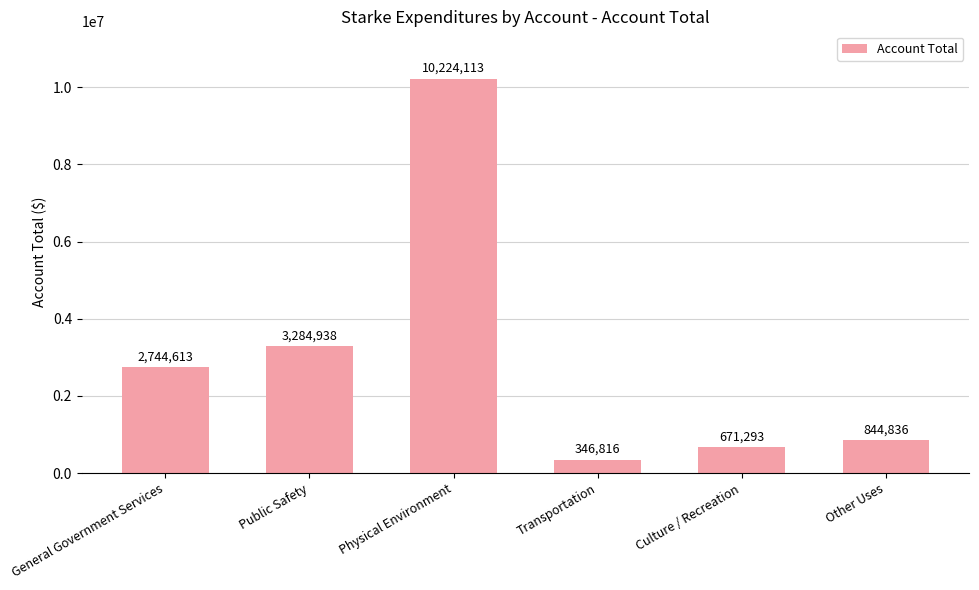

Is it true that the value at Other Uses is 844836?

True